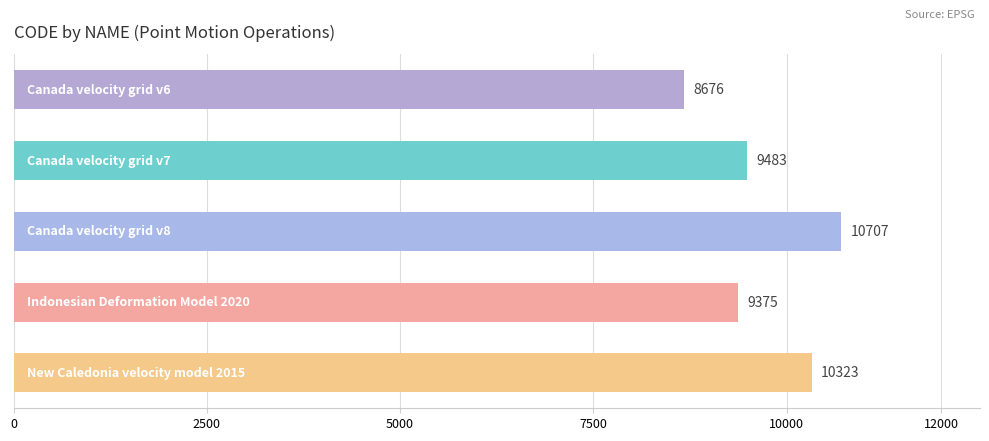

How many data points does each series have?

5